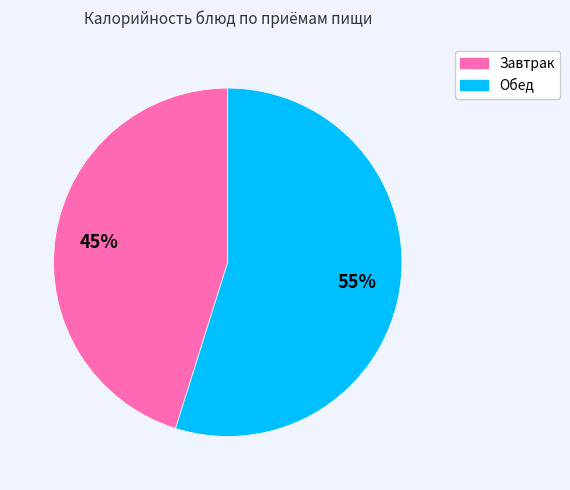

Is there a majority slice in this chart?

Yes